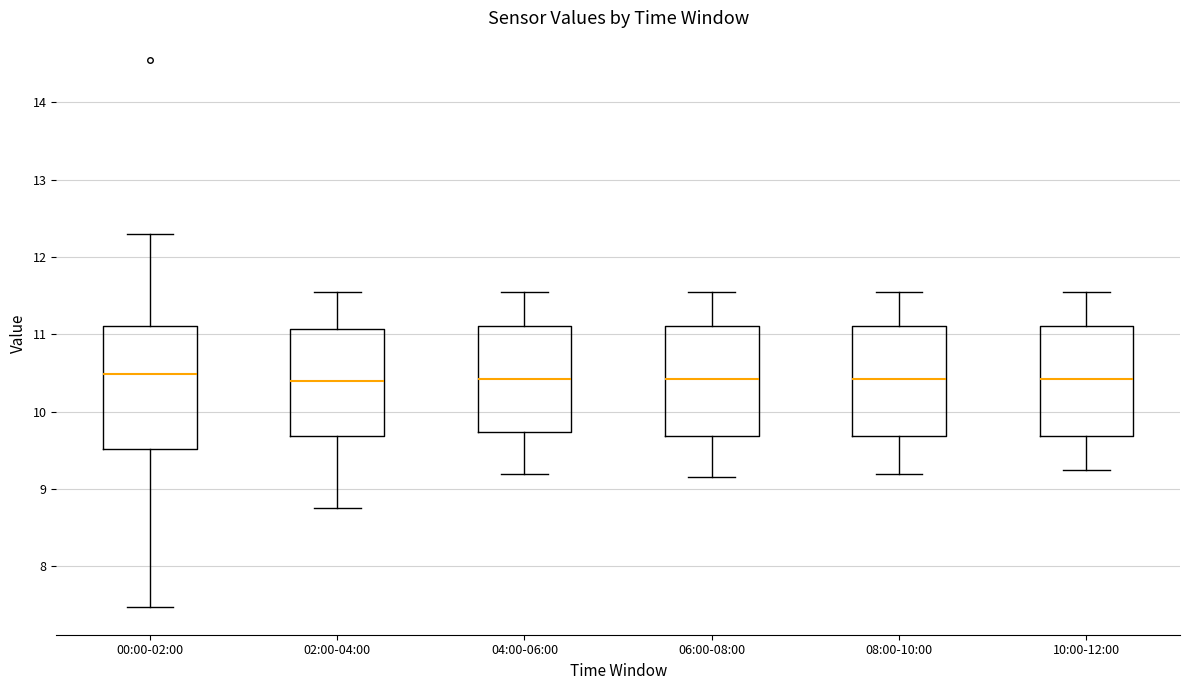

Reading left to right, read every box against the y-axis: the position of its median line, the range the box covers, and the ends of its whiskers. The values are not printed on the chart, so give them approximately, as read against the axis.

00:00-02:00: median 10.5, box 9.5 to 11.1, whiskers 7.5 to 12.3
02:00-04:00: median 10.4, box 9.7 to 11.1, whiskers 8.8 to 11.6
04:00-06:00: median 10.4, box 9.7 to 11.1, whiskers 9.2 to 11.6
06:00-08:00: median 10.4, box 9.7 to 11.1, whiskers 9.2 to 11.6
08:00-10:00: median 10.4, box 9.7 to 11.1, whiskers 9.2 to 11.6
10:00-12:00: median 10.4, box 9.7 to 11.1, whiskers 9.3 to 11.6